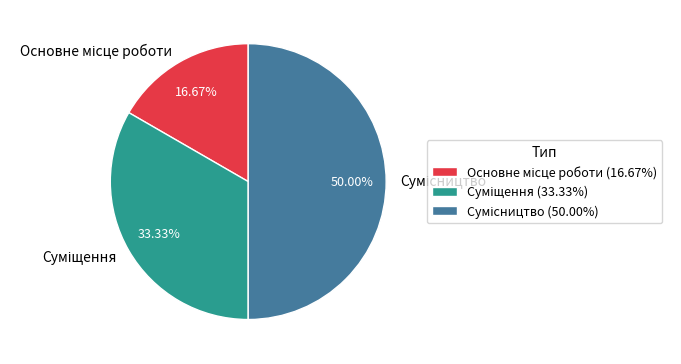

Count the number of slices in the pie.

3